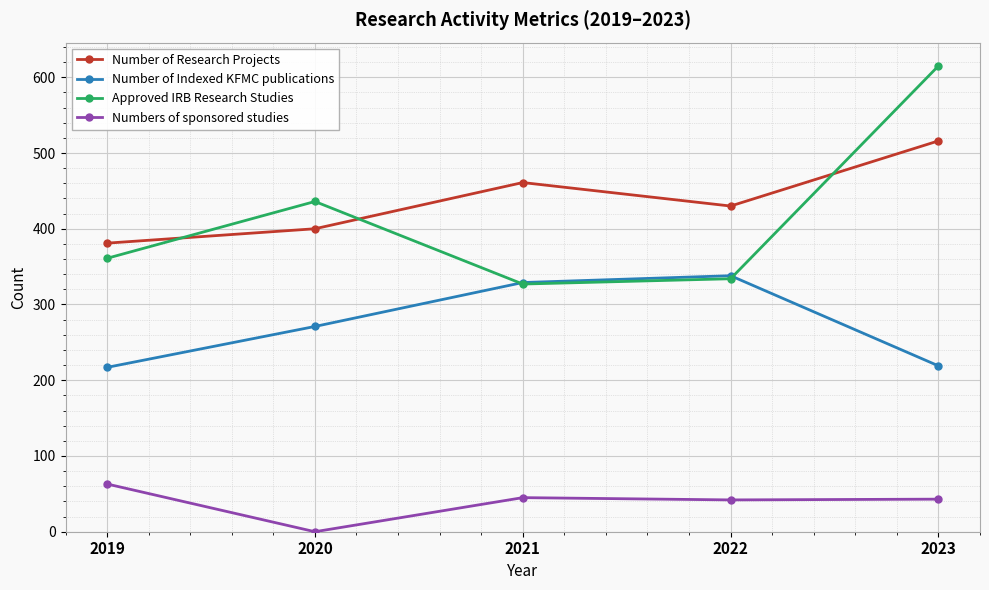

Where is the first local minimum for Number of Research Projects?

2022